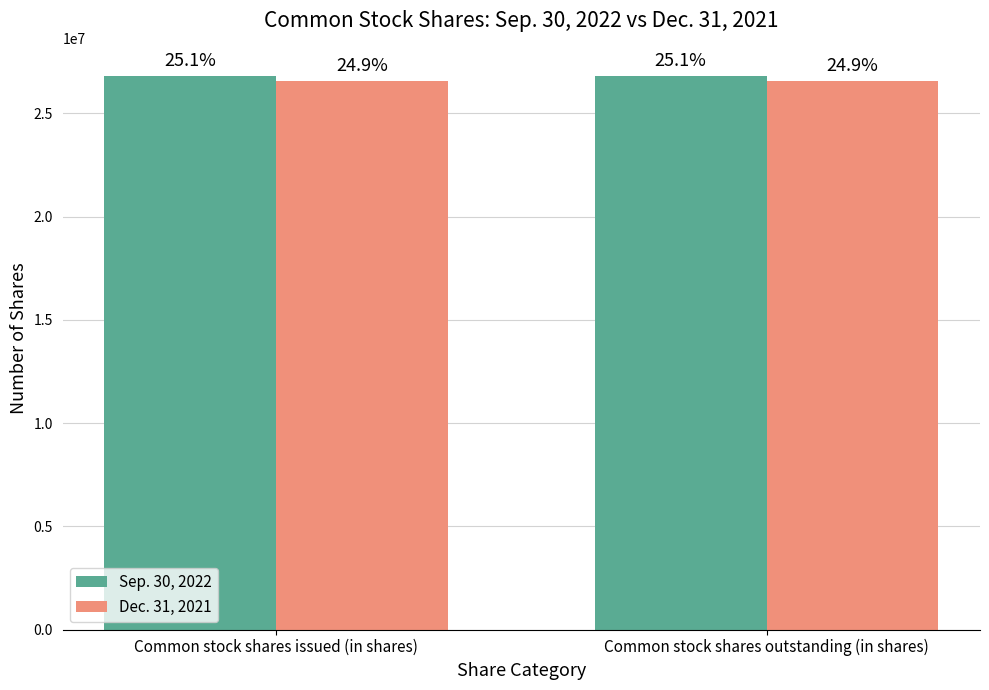

What is the total value across all series at Common stock shares outstanding (in shares)?

53411070